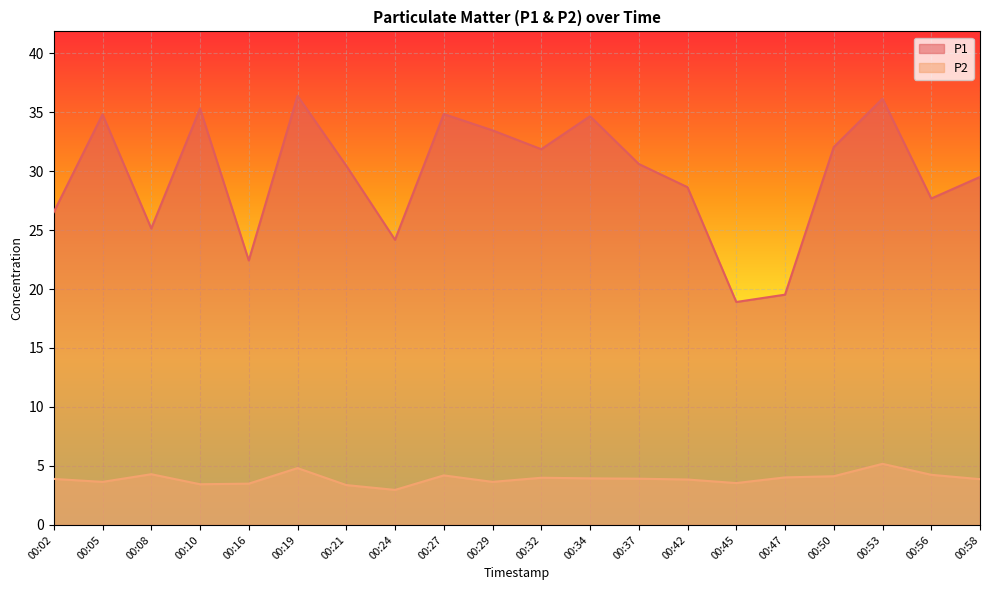

Is it true that P1 equals 35.3 at 00:10?

True